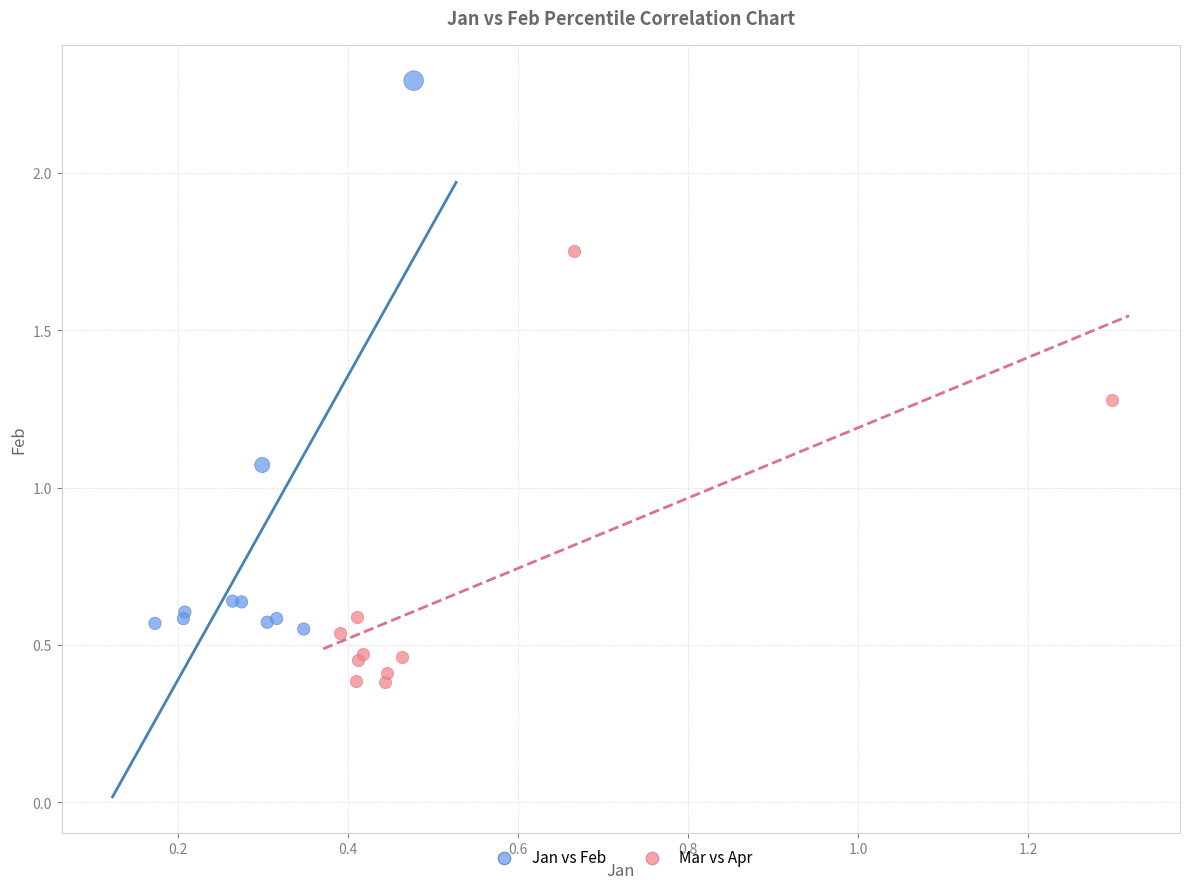

What are all the series names shown in the legend?

Jan vs Feb, Mar vs Apr